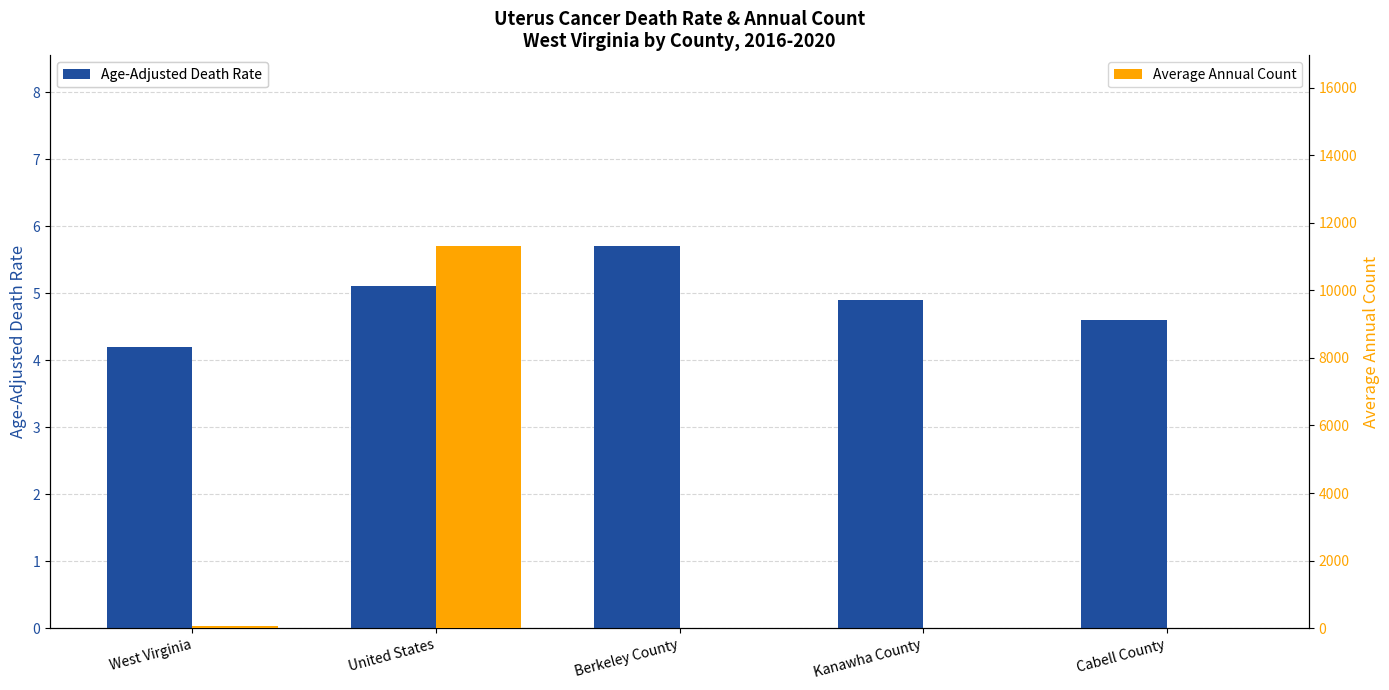

True or false: Average Annual Count has a value of 4.0 at Berkeley County.

True